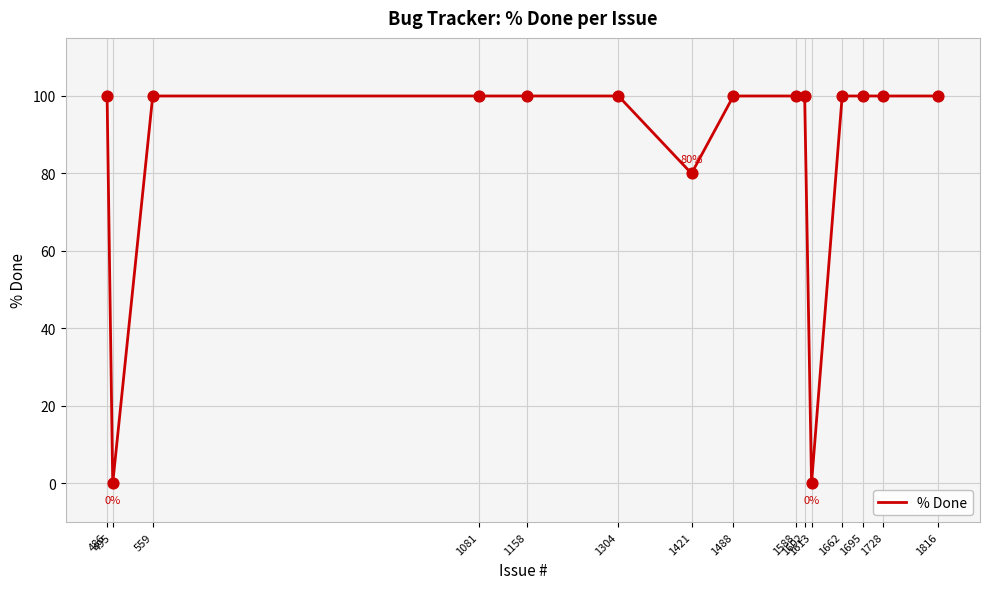

What is the difference between the maximum and minimum values?

100